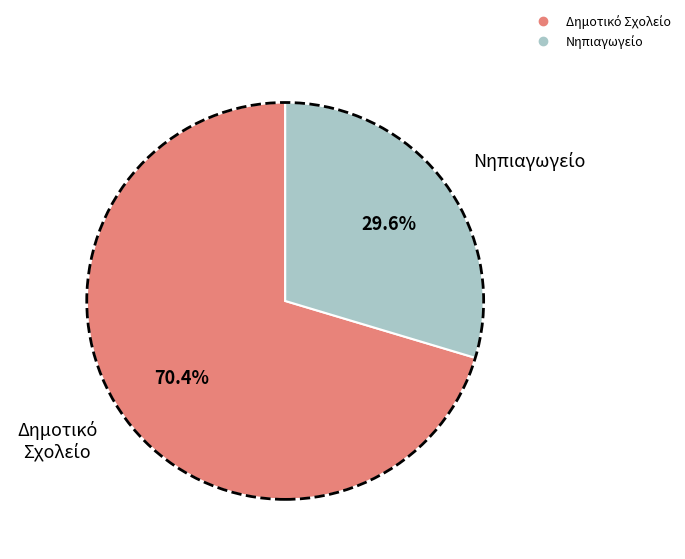

Does any single category account for the majority?

Yes